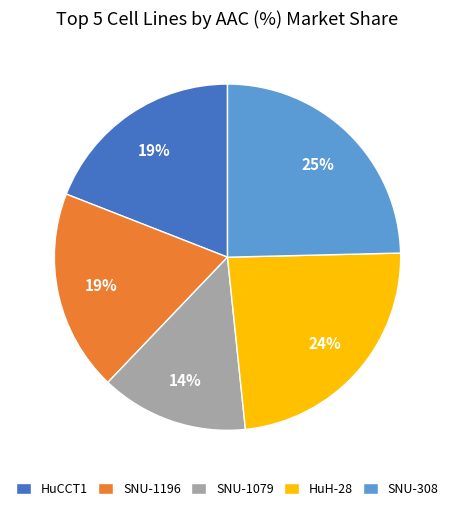

The HuH-28 slice represents 24% of the pie. True or false?

True